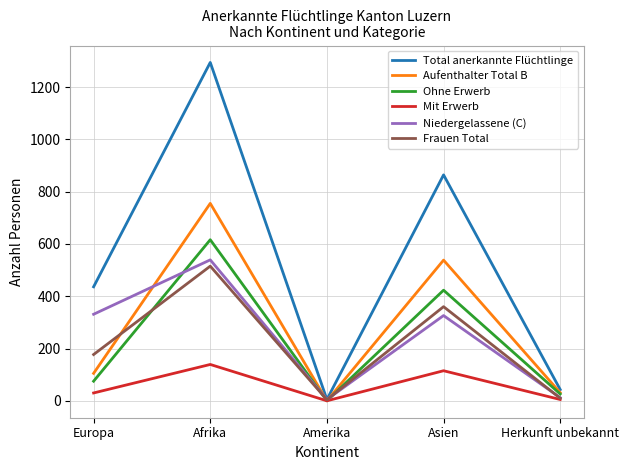

What is the maximum value for Aufenthalter Total B?

755